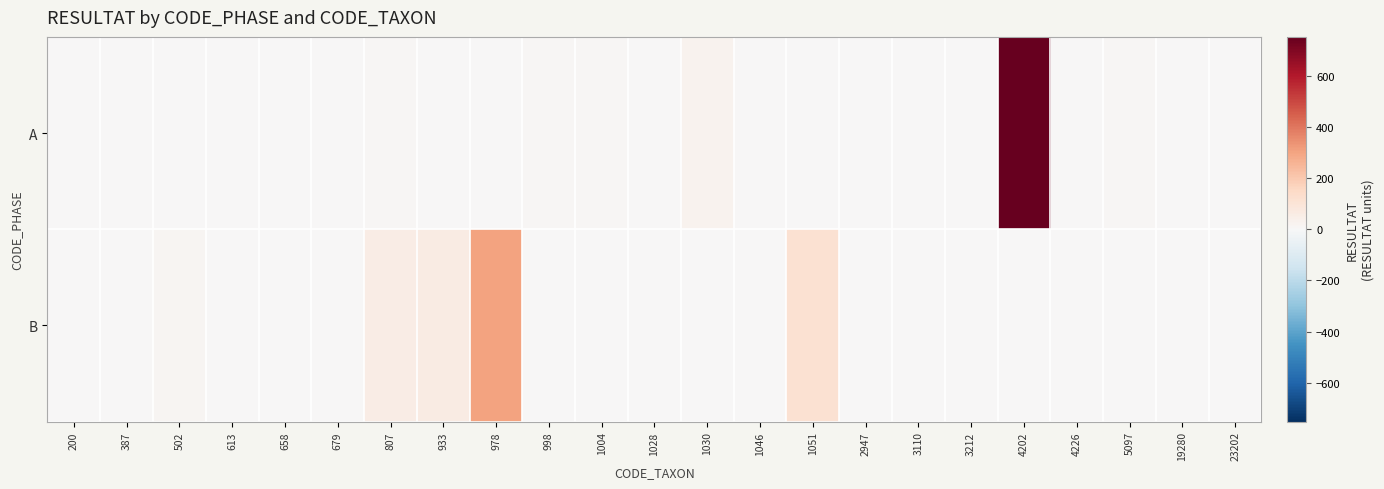

Which series has the largest range (max minus min)?

A